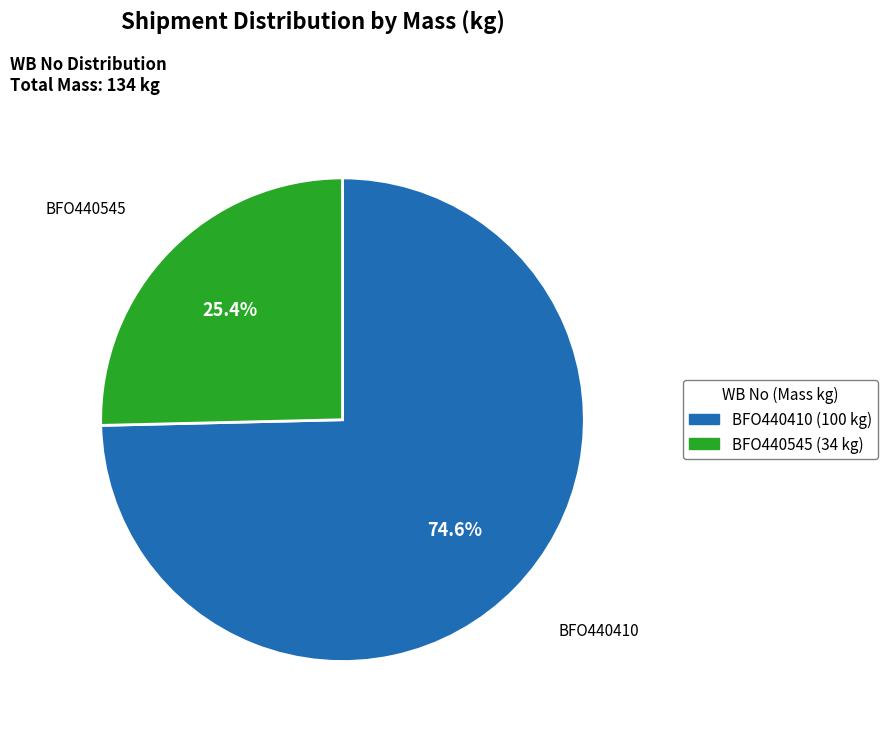

What is the largest slice in the pie chart?

BFO440410